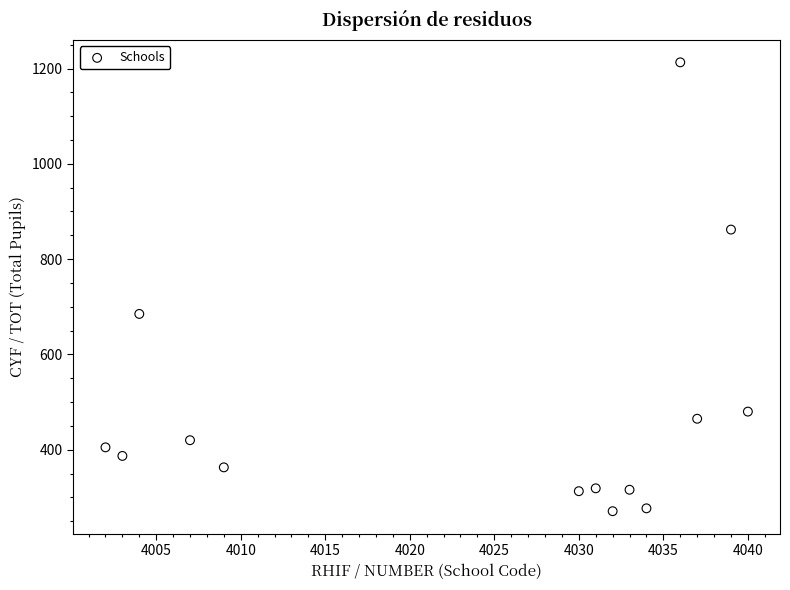

What is the range of Y values (max minus min)?

942